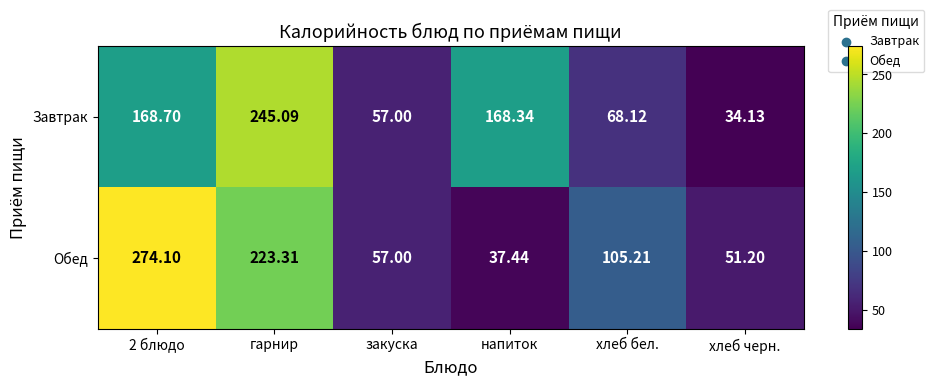

How many series are shown in this chart?

2